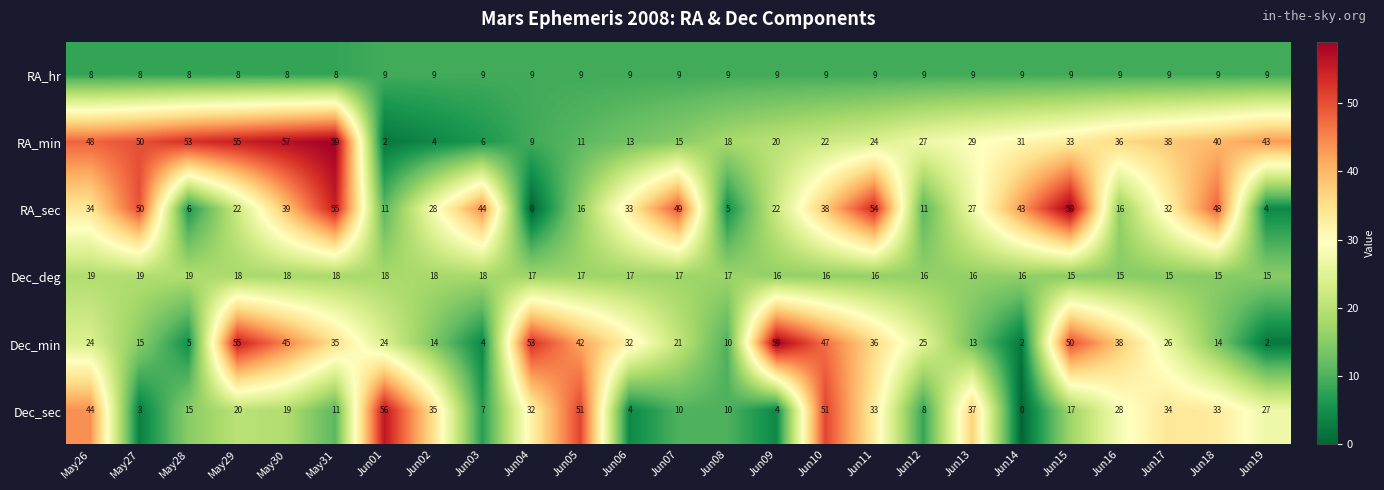

The value of RA_sec at Jun18 is 48. True or false?

True